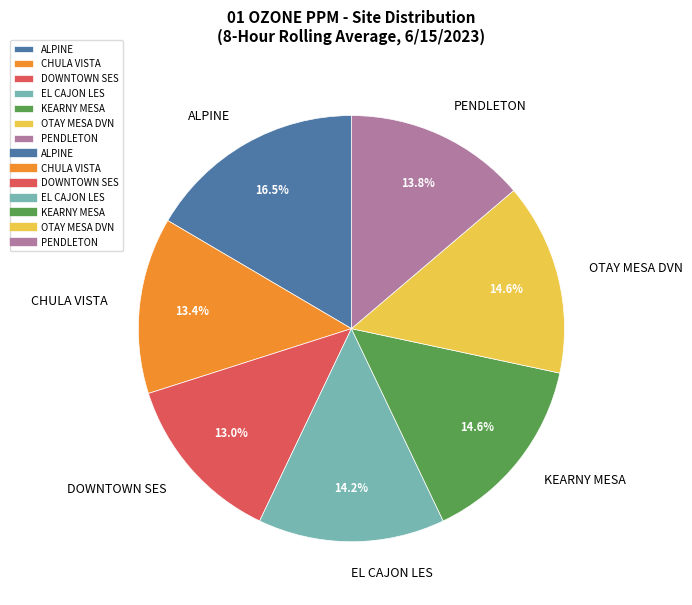

Which slice is the largest?

ALPINE